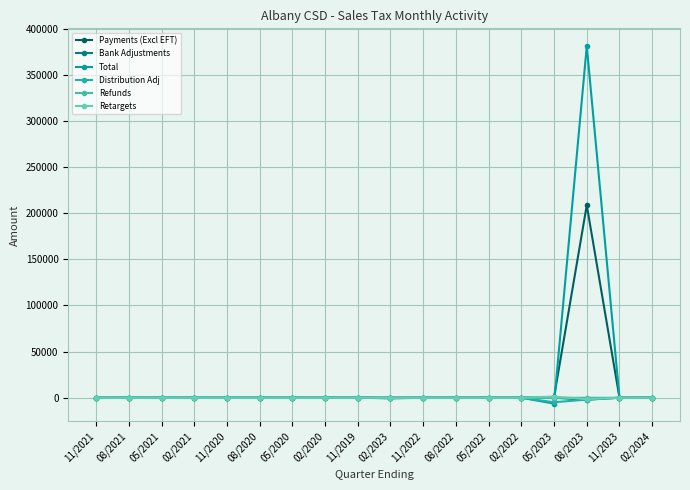

Does the chart have visible grid lines?

Yes